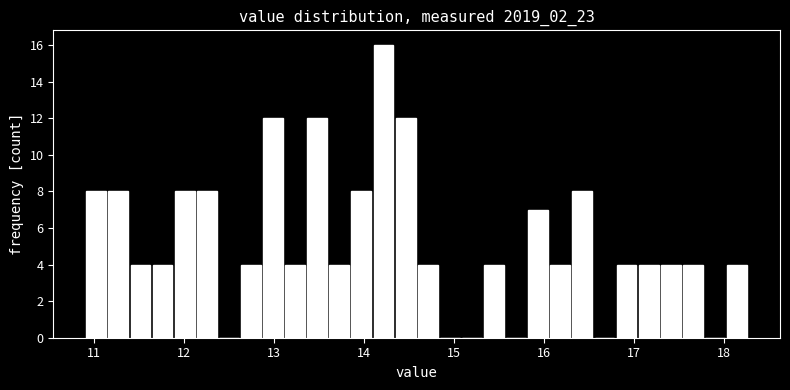

Read against the x-axis, roughly where is the centre of the tallest bar?

14.2